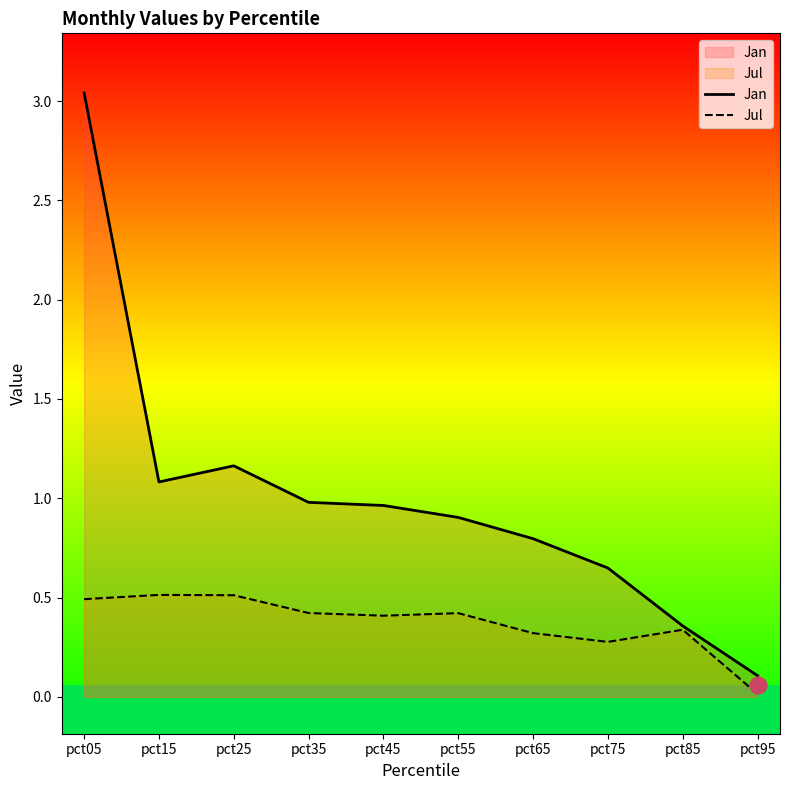

Between pct25 and pct45, which series saw the biggest shift?

Jan